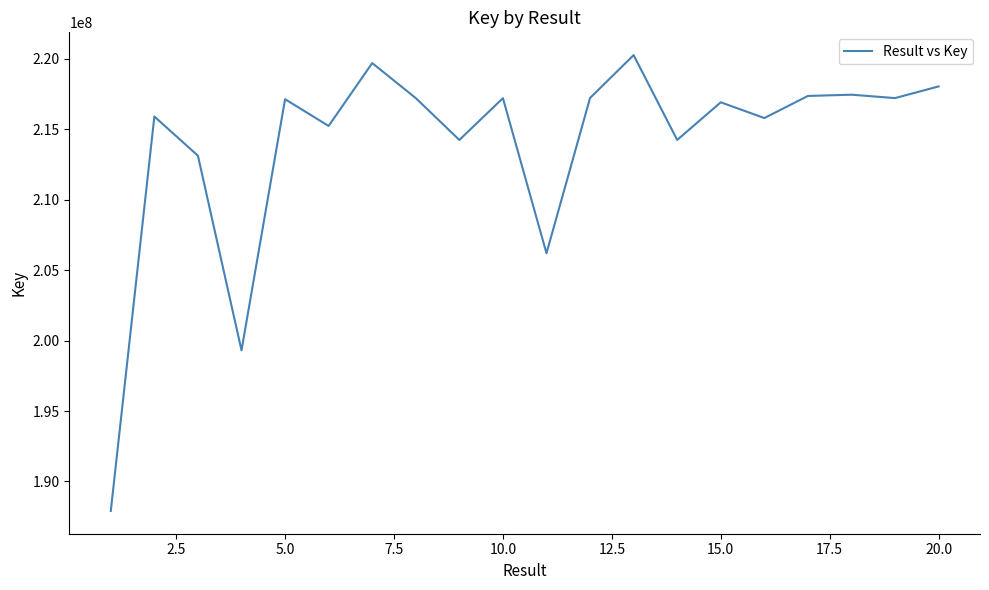

What is the difference between the maximum and minimum values?

32360947